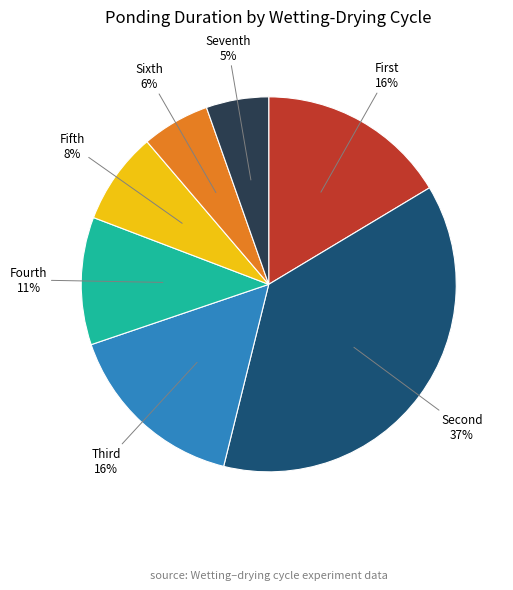

To the nearest percent, what is the average slice percentage?

14%